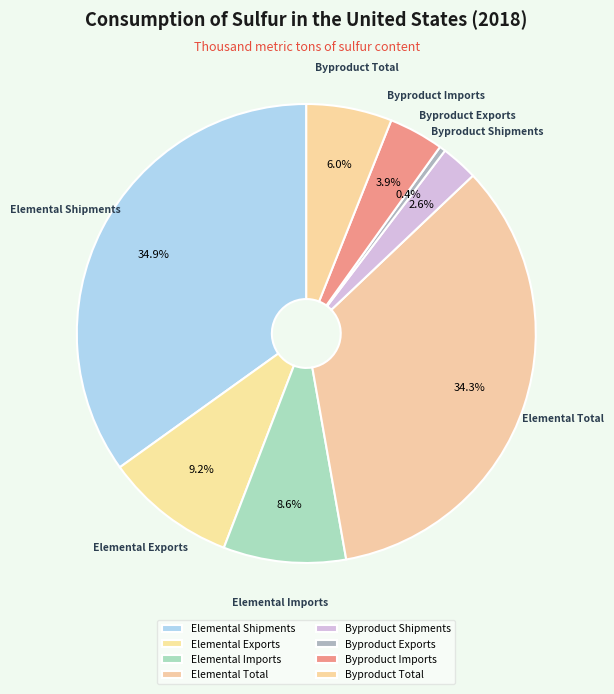

To the nearest percent, what portion does Elemental Exports represent?

9%